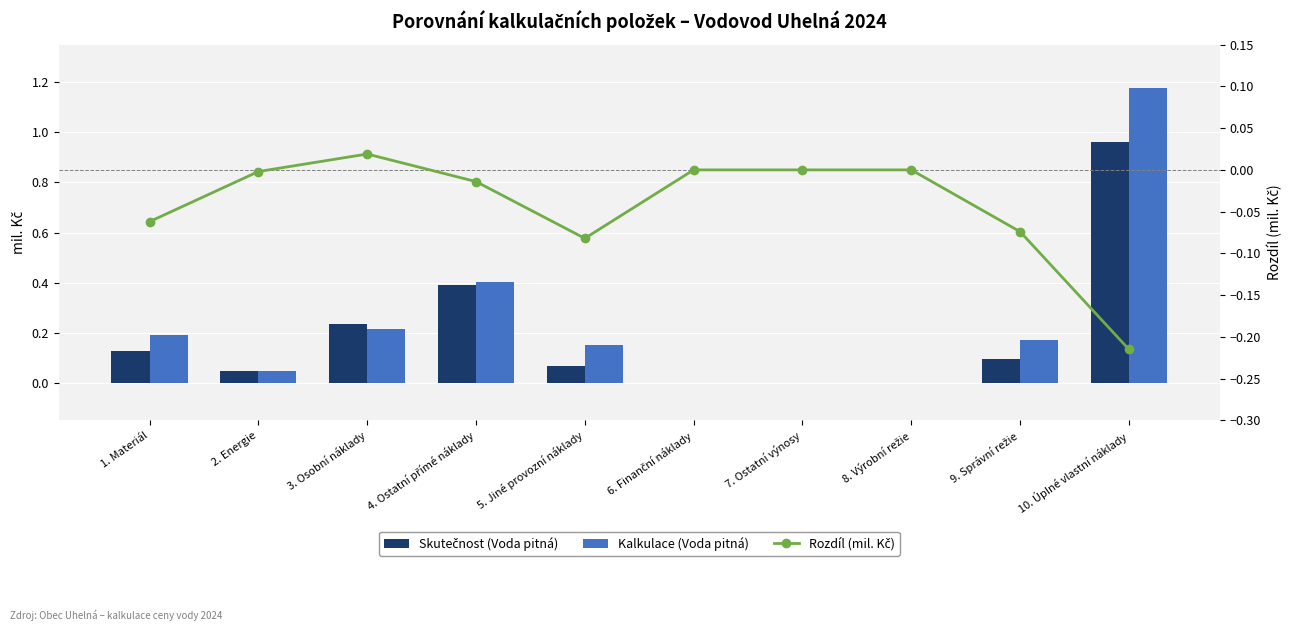

Which series has the widest spread of values?

Kalkulace (Voda pitná)